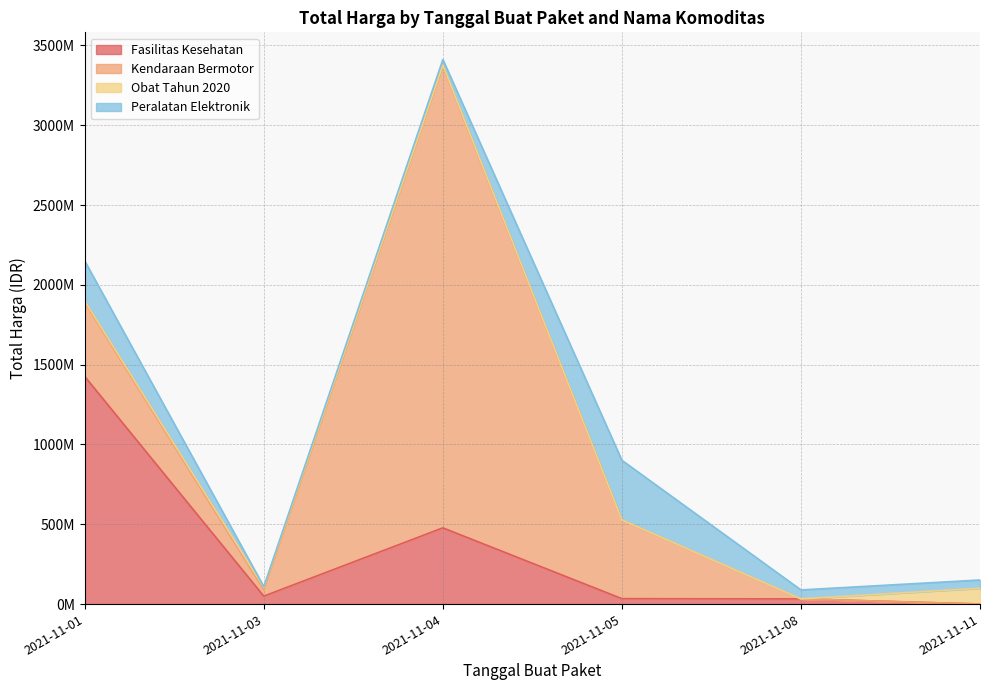

Reading right to left, what are all the values shown in this chart?

Fasilitas Kesehatan: 577875	32441200	34000000	477600000	49730040	1425867900
Kendaraan Bermotor: 0	0	493000000	2892122000	39440000	464002100
Obat Tahun 2020: 98772570	78000	333600	7401240	15513960	9180000
Peralatan Elektronik: 51601000	56152800	373404000	34292000	4350000	250350000